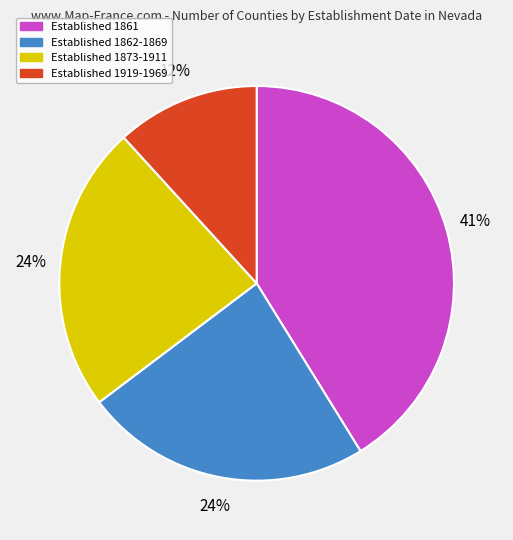

To the nearest percent, what portion does Established 1873-1911 represent?

24%